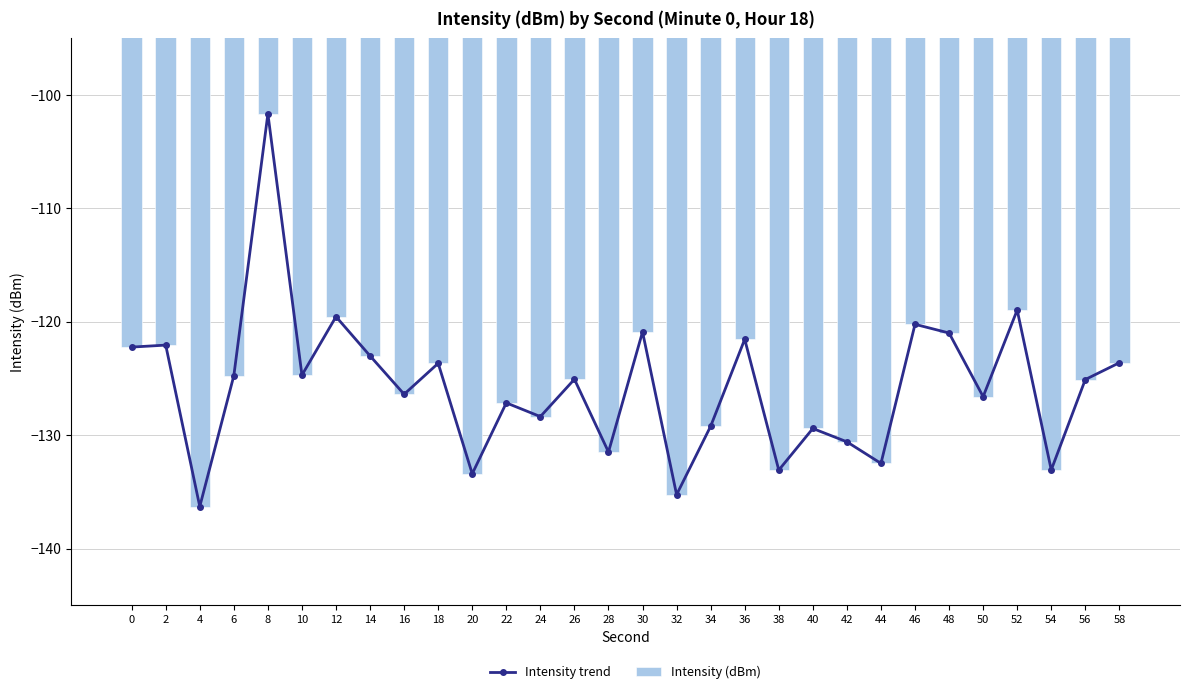

Which series has the largest total across all categories?

Intensity trend